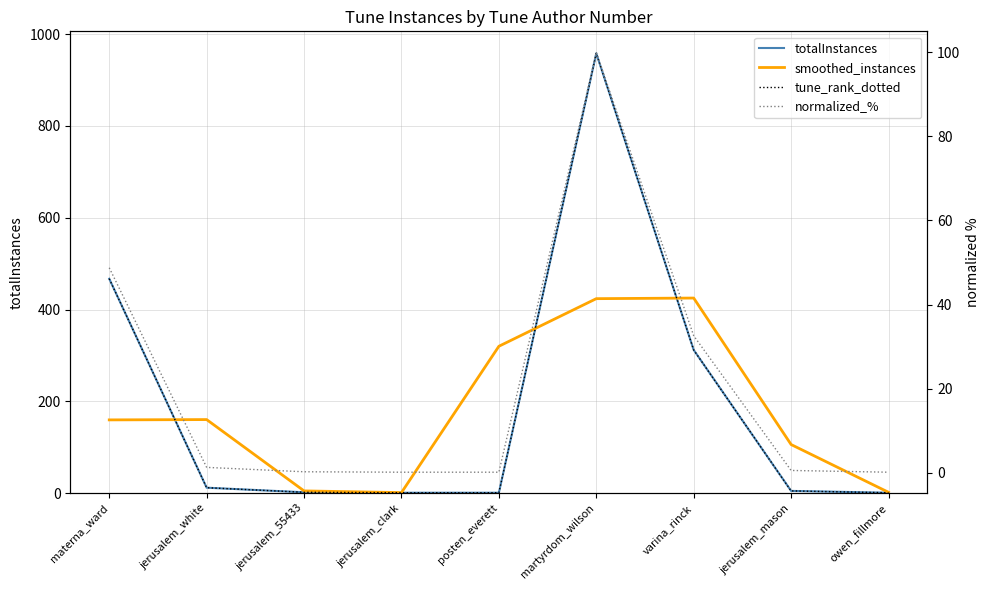

In totalInstances, how many points are higher than both neighbors (excluding endpoints)?

1